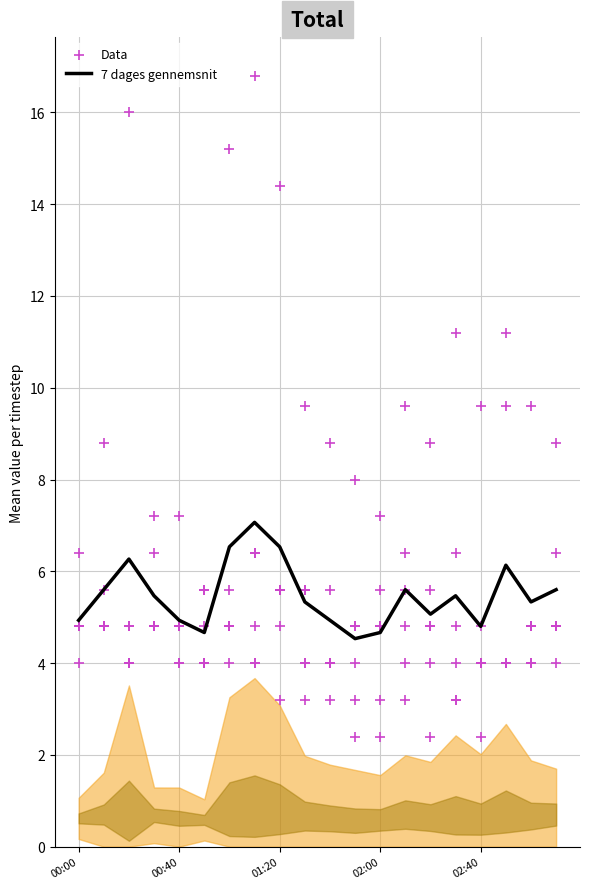

What are all the series names shown in the legend?

7 dages gennemsnit, Data